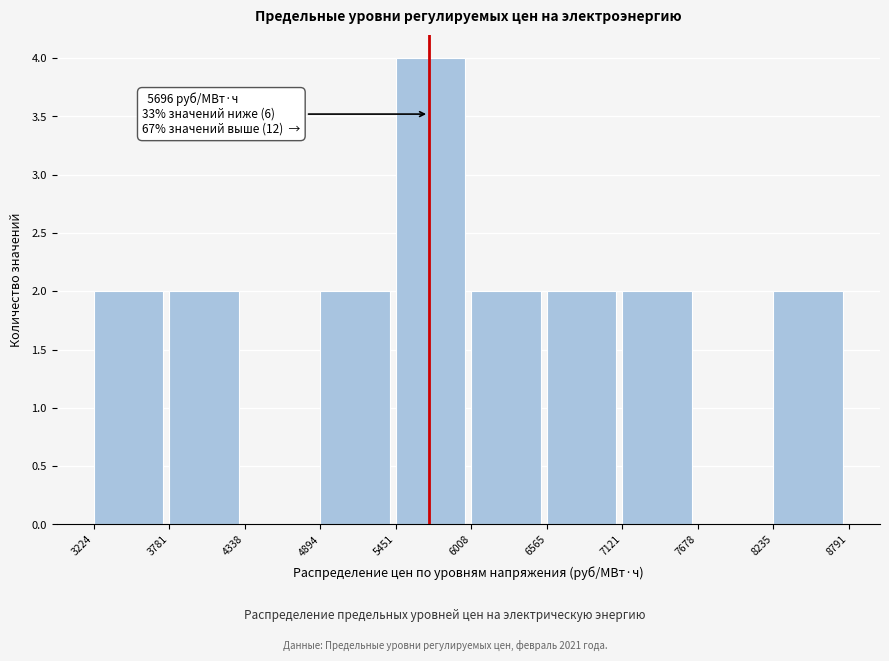

Which range on the x-axis has the tallest bar?

5451 to 6008